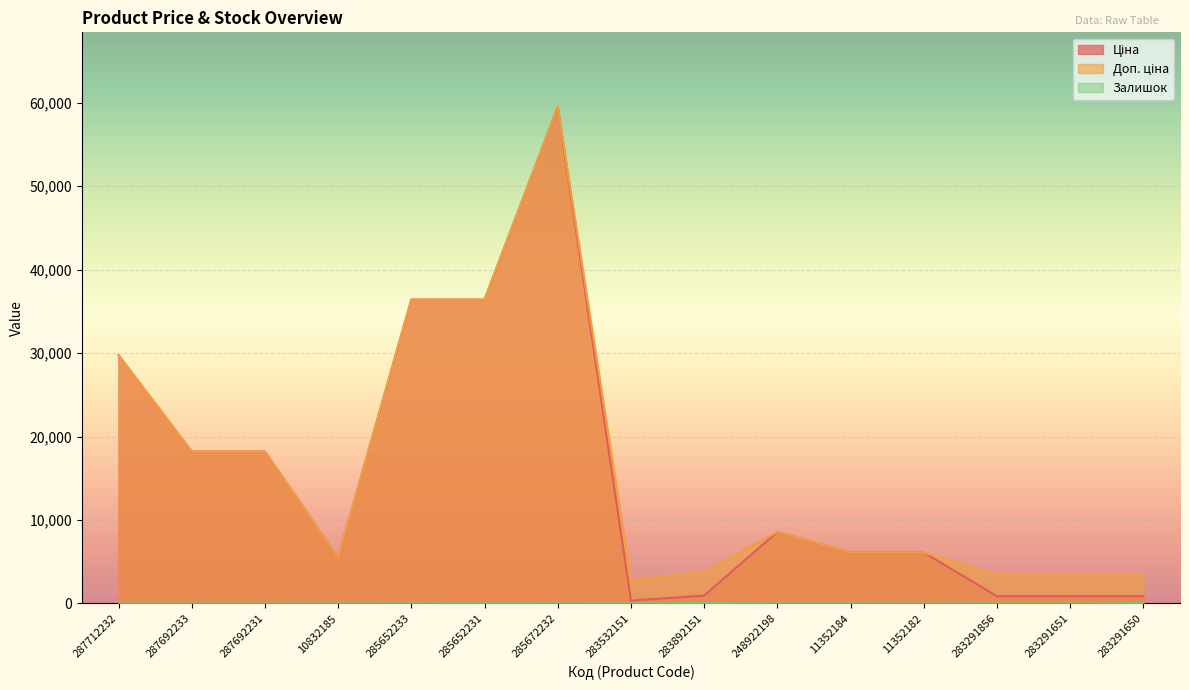

True or false: Залишок has more than 0 interior local peaks.

True